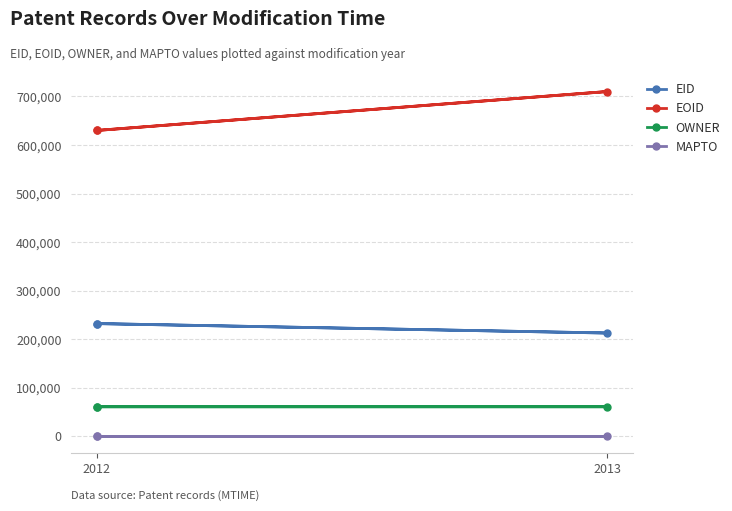

Does the chart display data point markers on the line(s)?

Yes